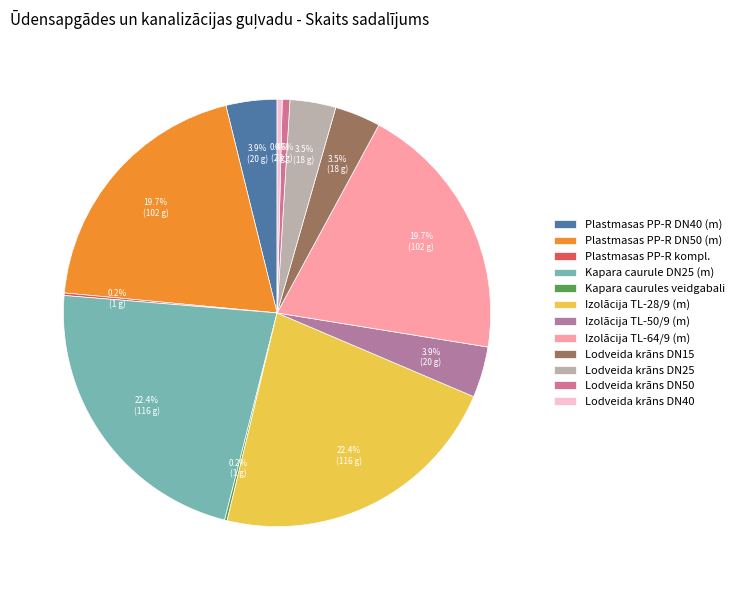

How many segments does this pie chart have?

12